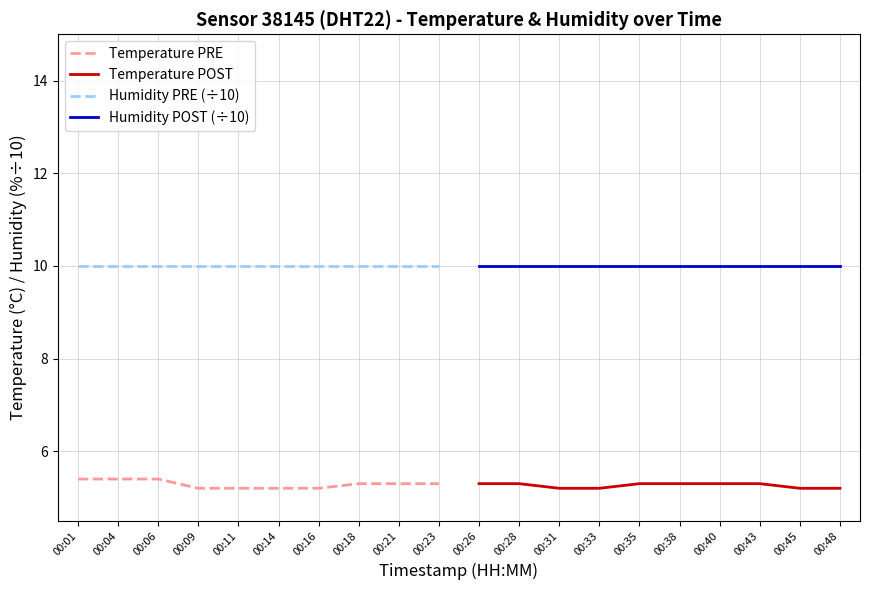

True or false: Temperature PRE and Humidity PRE (÷10) cross at least once.

False